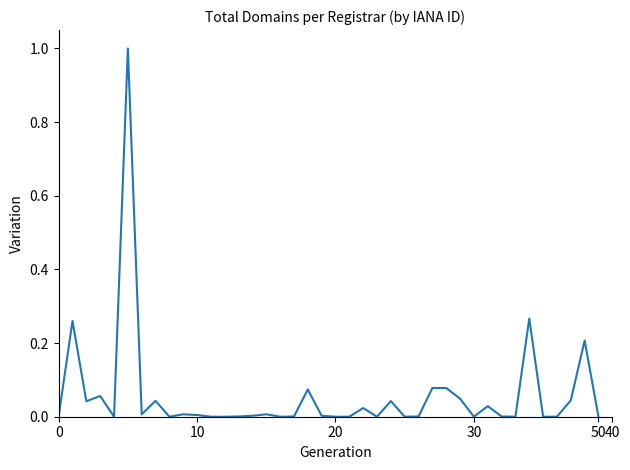

What is the maximum value shown in the chart?

1.0